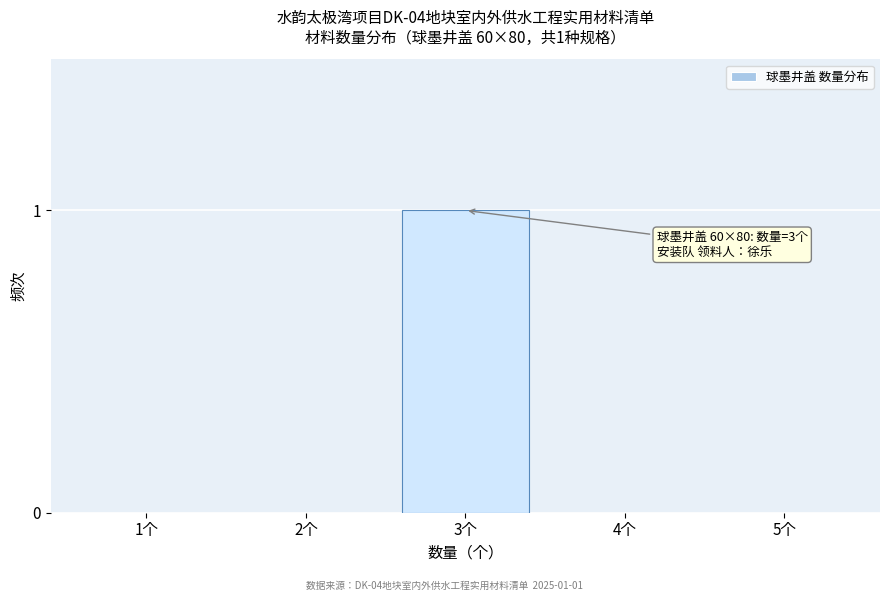

Reading right to left, transcribe all the data shown in this chart.

5个=0	4个=0	3个=1	2个=0	1个=0